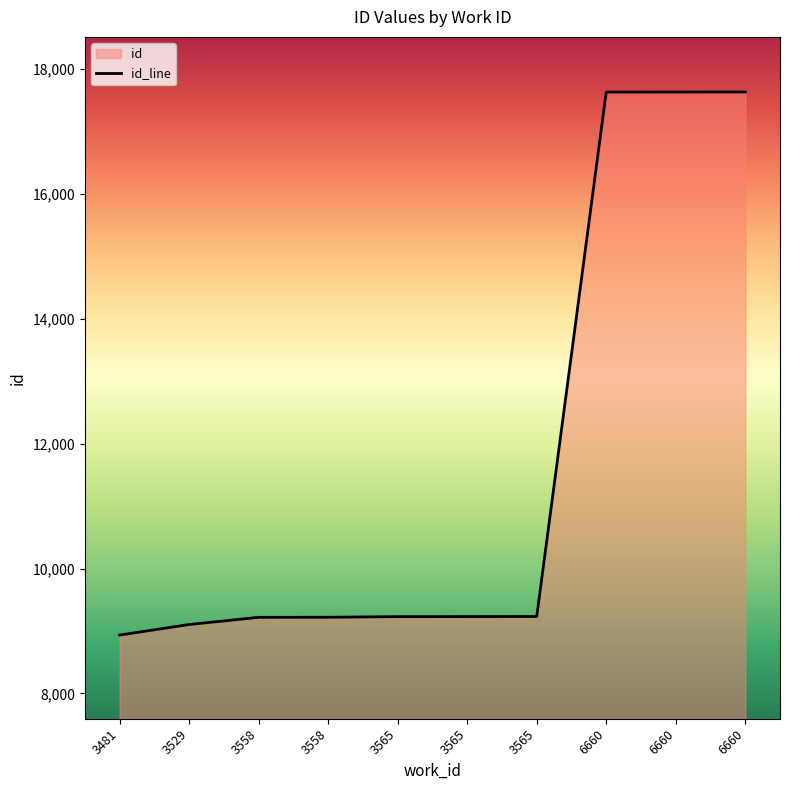

What is the sum of the values at 3529 and 3565?

18338